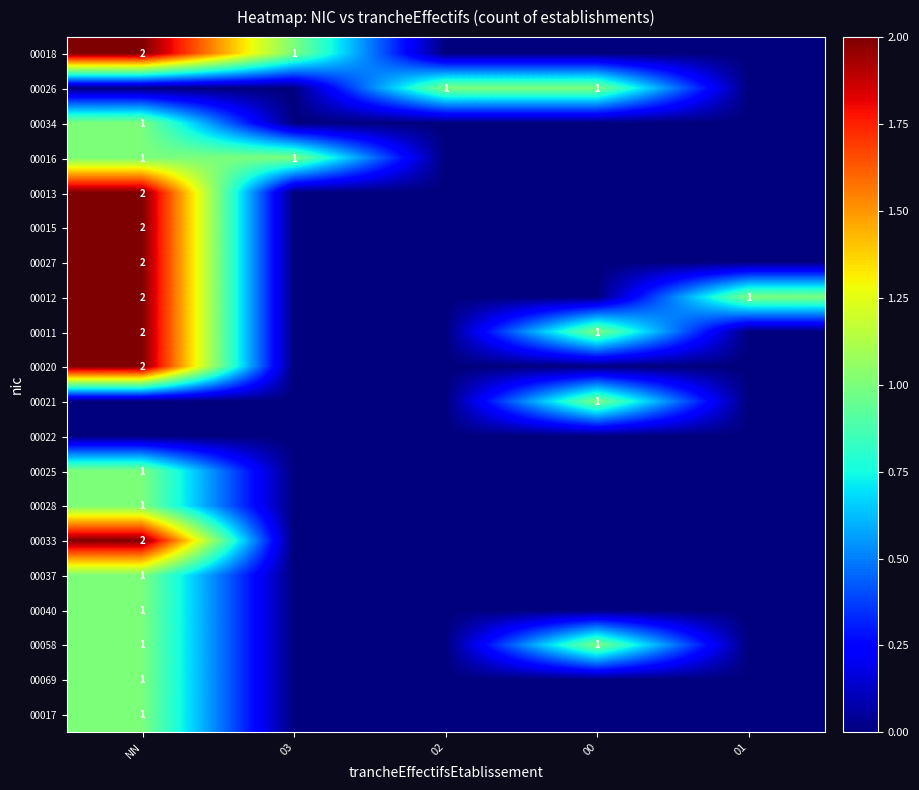

The value of 00034 at NN is 0. True or false?

False